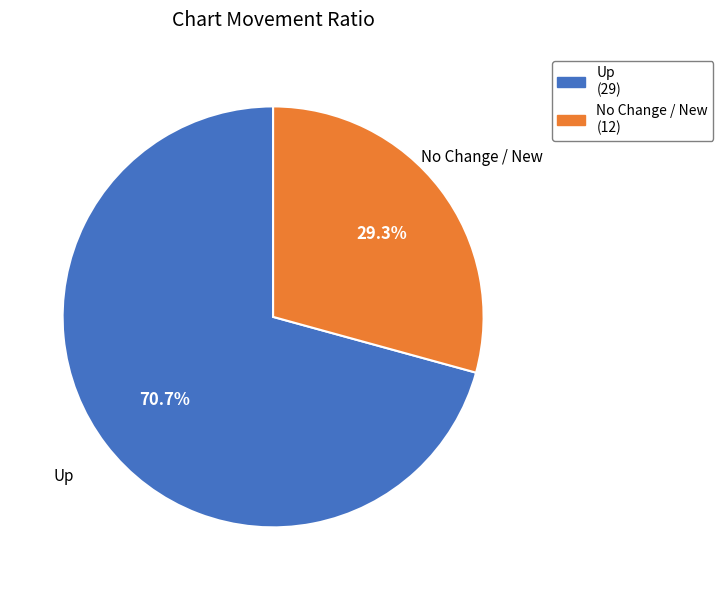

To the nearest percent, what is the average slice percentage?

50%